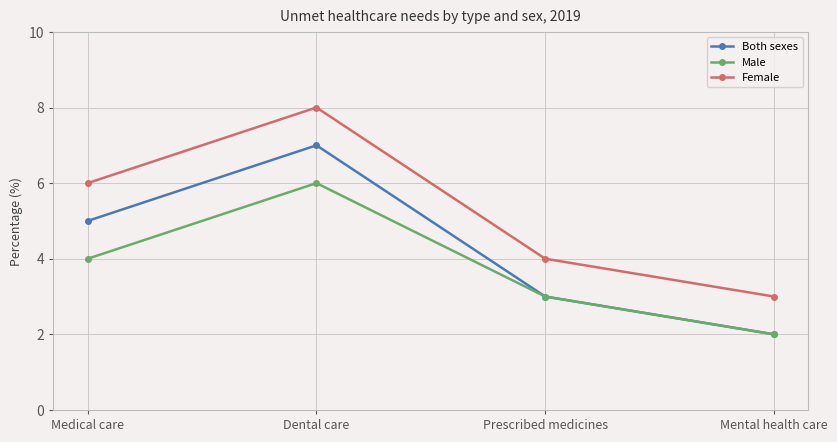

What is the approximate value of Both sexes at Prescribed medicines?

3